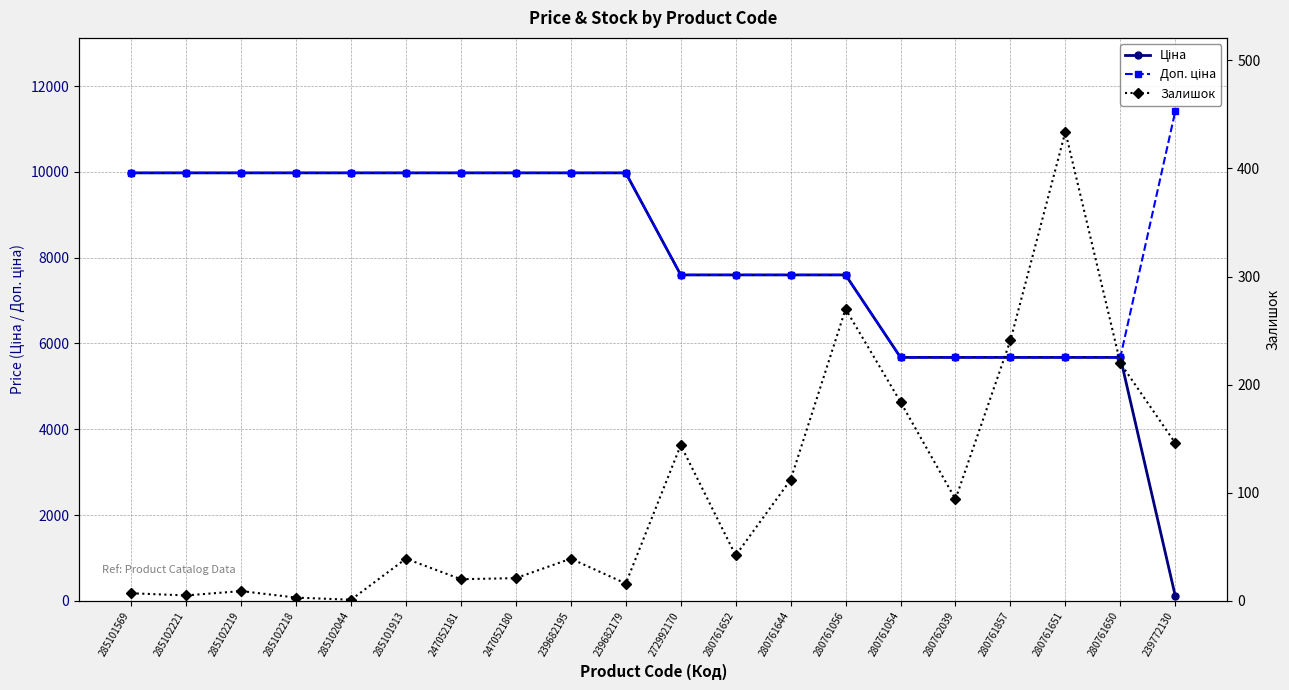

Is the value of Ціна at 239772130 greater than the value of Доп. ціна at 280761650?

No